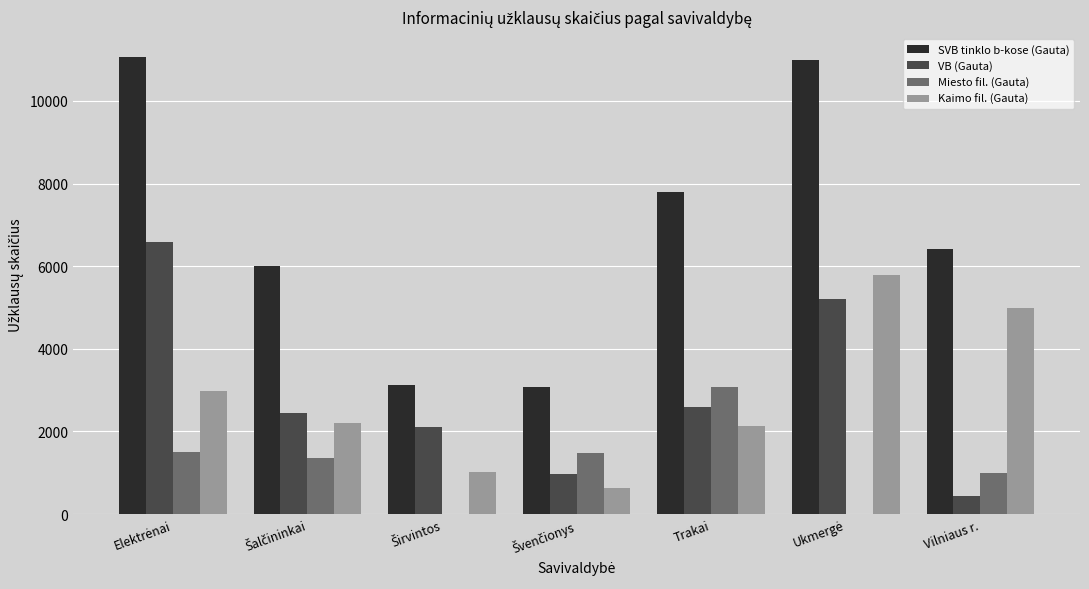

What is the sum of all Kaimo fil. (Gauta) values?

19750